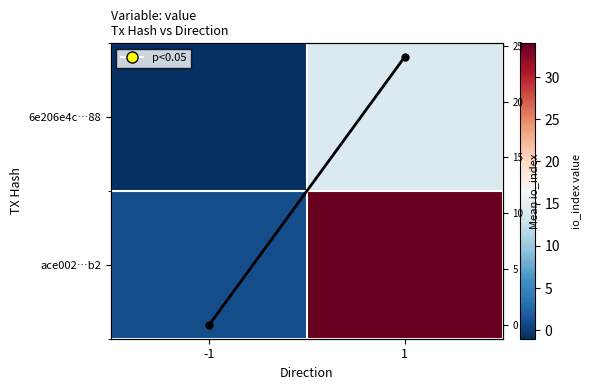

Where is Column mean nearest to the value 12?

-1